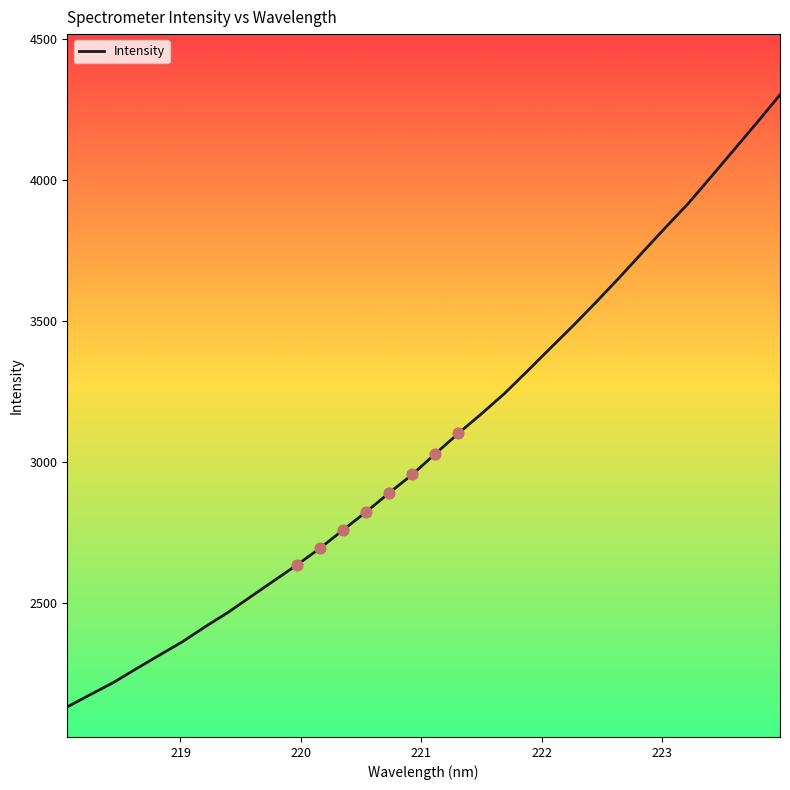

What is the difference between the maximum and minimum values?

2168.8